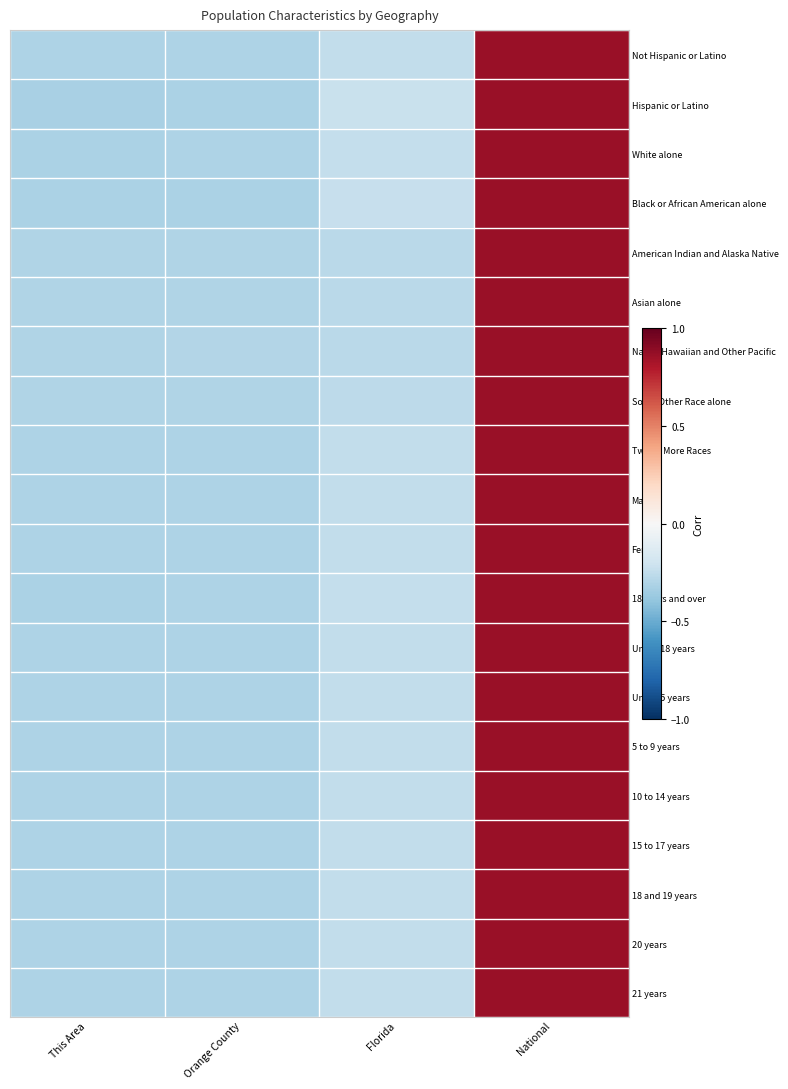

Count the number of categories in the chart.

4